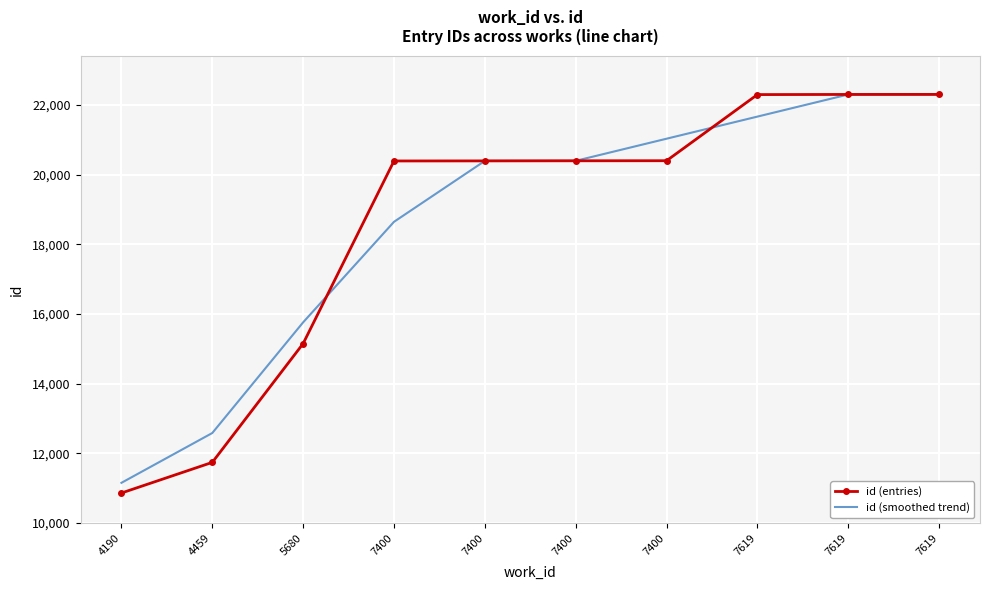

True or false: id (entries) has a value of 34677 at 7400.

False